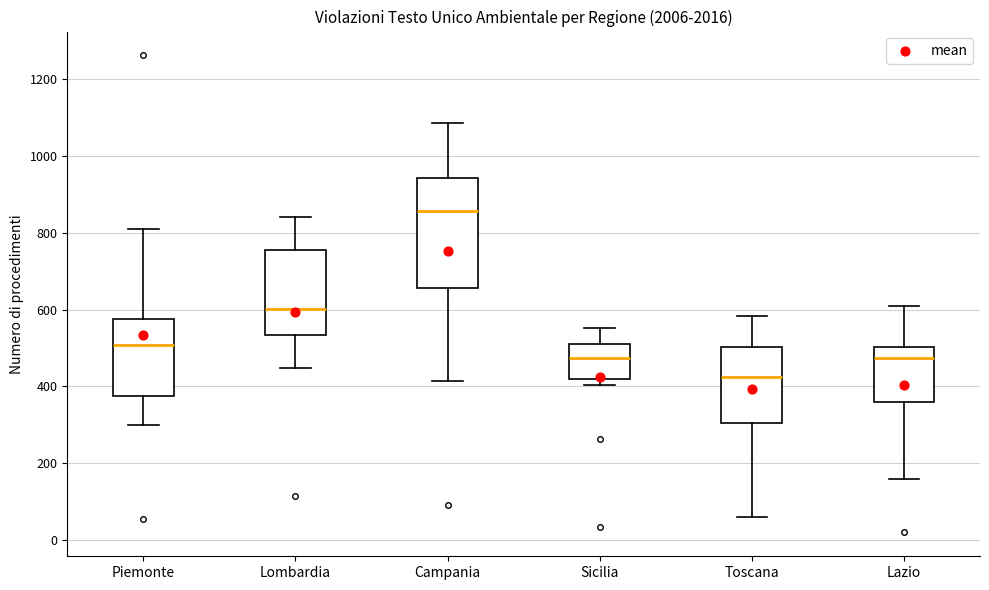

Where does the upper whisker of the box for Toscana end on the y-axis? The values are not printed on the chart, so give them approximately, as read against the axis.

580